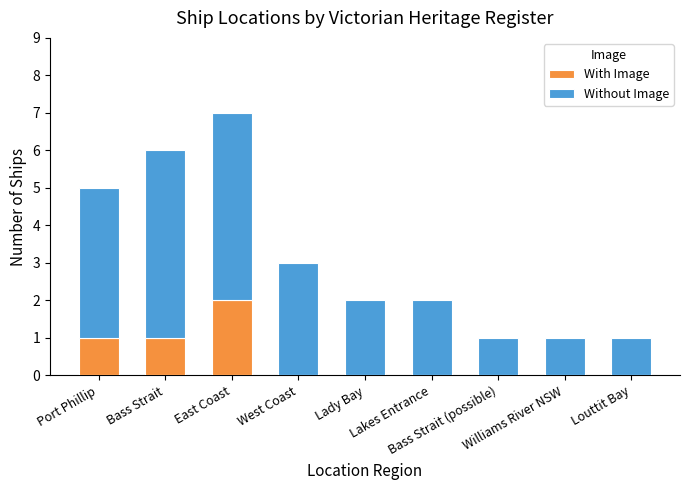

What is the sum of all With Image values?

4